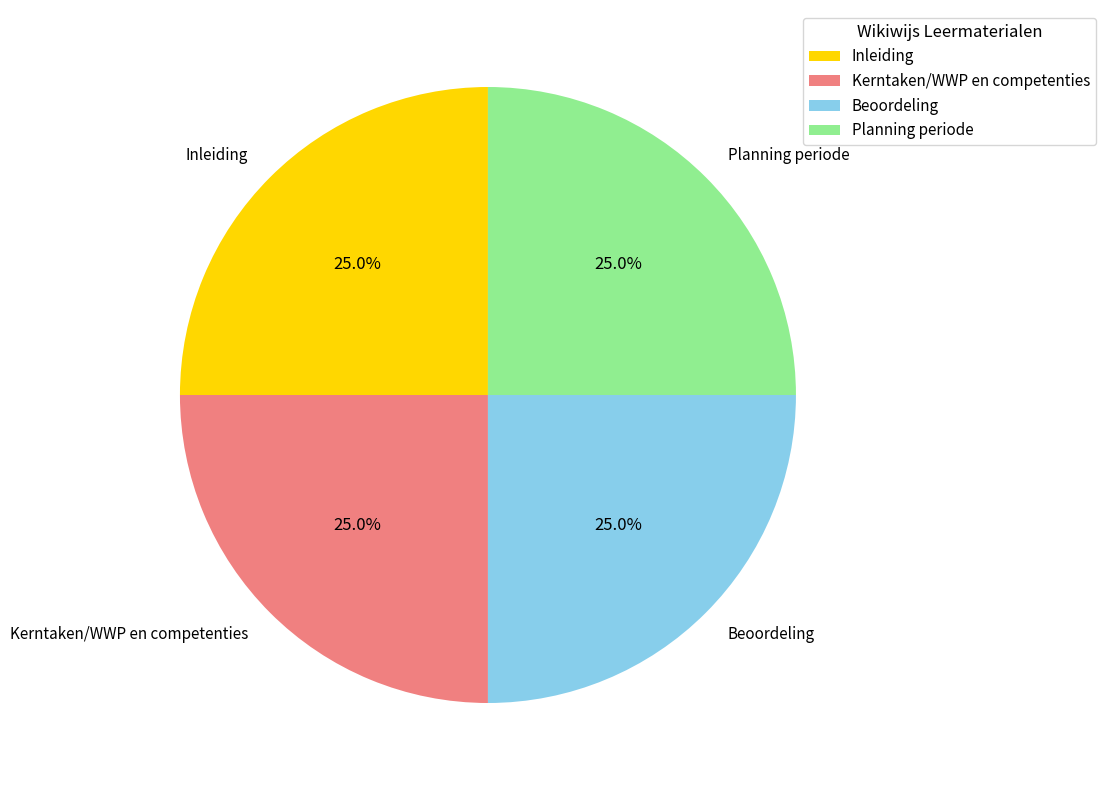

To the nearest percent, what portion does Inleiding represent?

25%